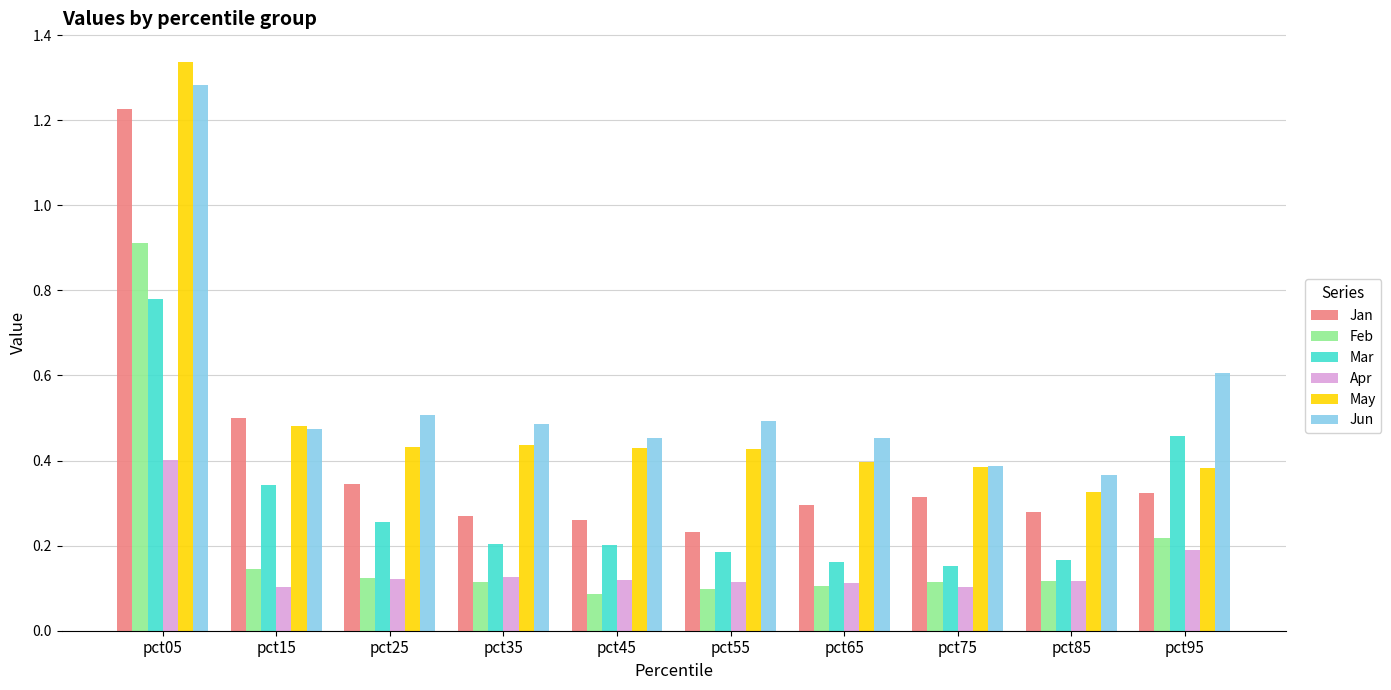

What is the sum of all Mar values?

2.9